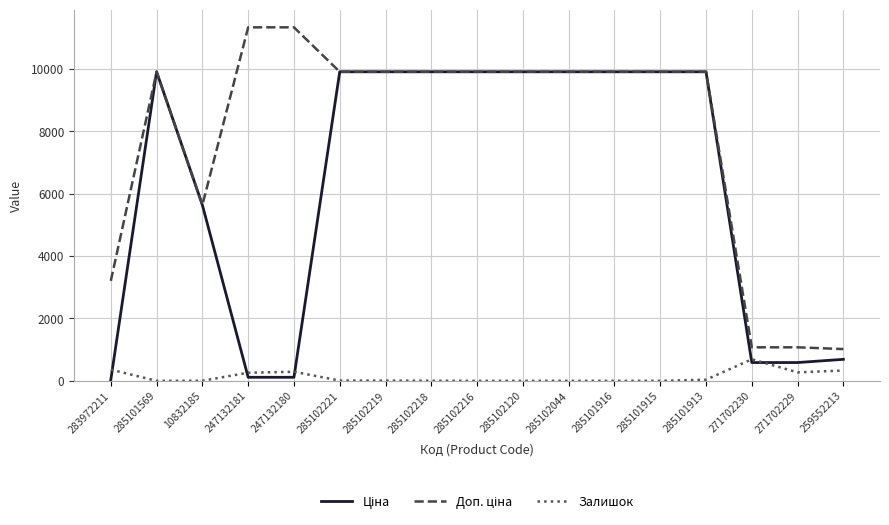

Is it true that Залишок equals 260.0 at 247132181?

True